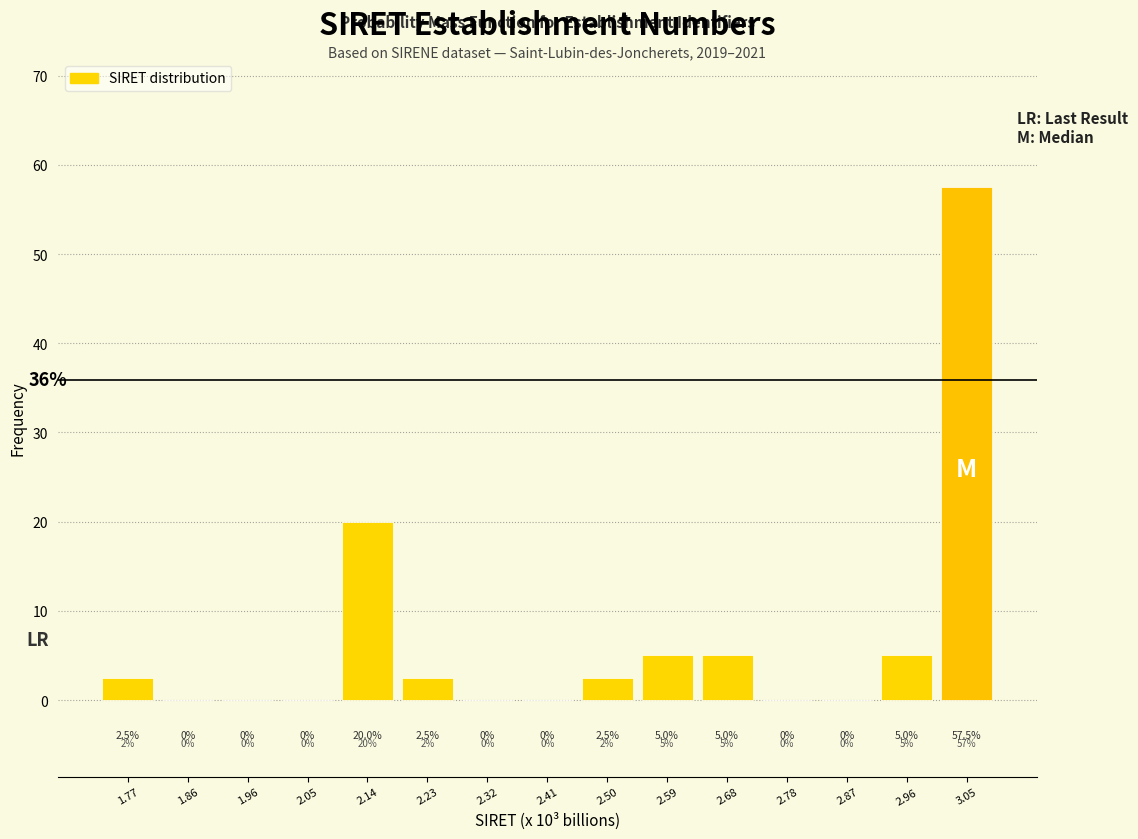

How tall is the bar that spans 2.09 to 2.18 on the x-axis? The bar edges are not printed on the chart, so give them approximately, as read against the axis.

20.0